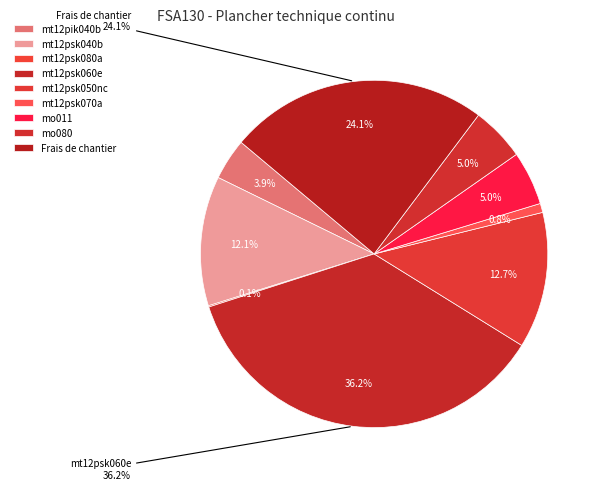

To the nearest percent, what portion does mt12pik040b represent?

4%